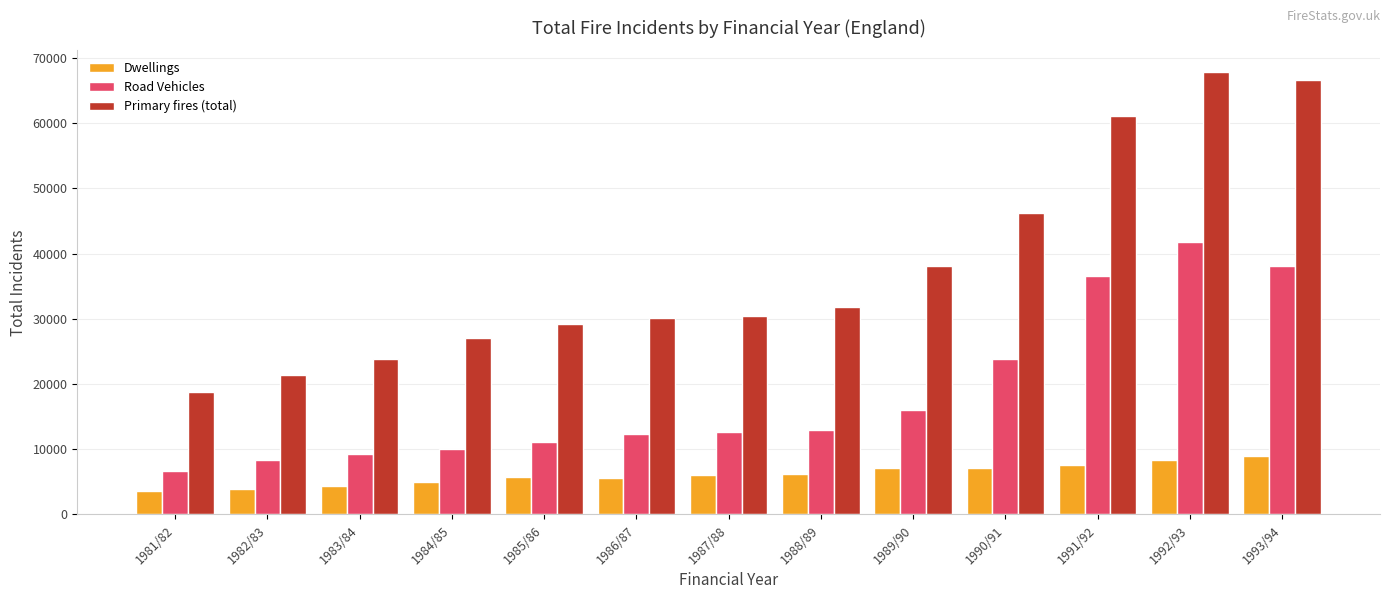

What is the sum of all Road Vehicles values?

239589